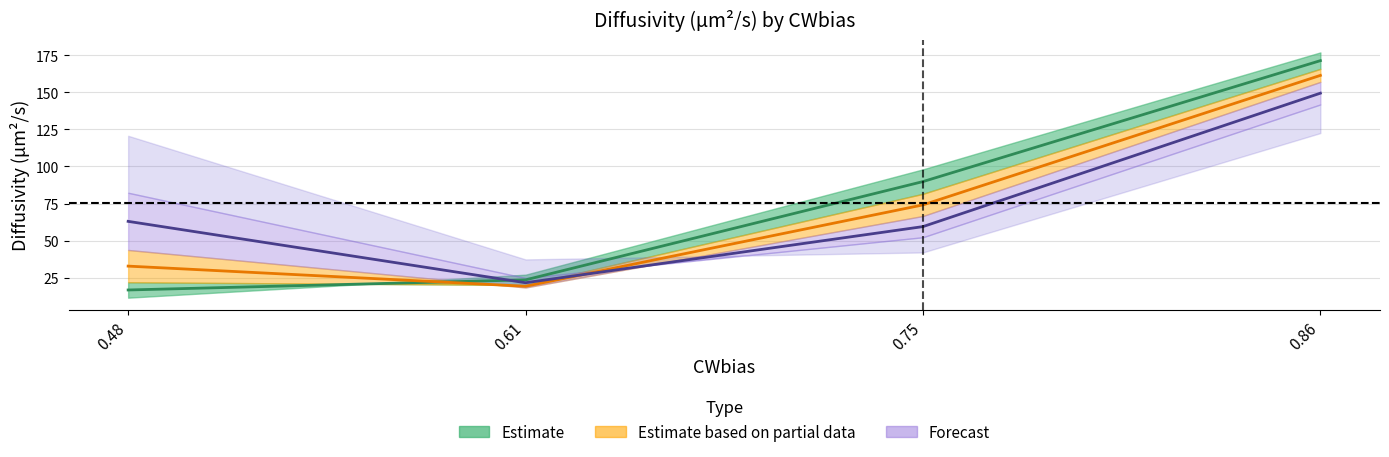

True or false: 0.25 and 0.5 intersect in this chart.

True